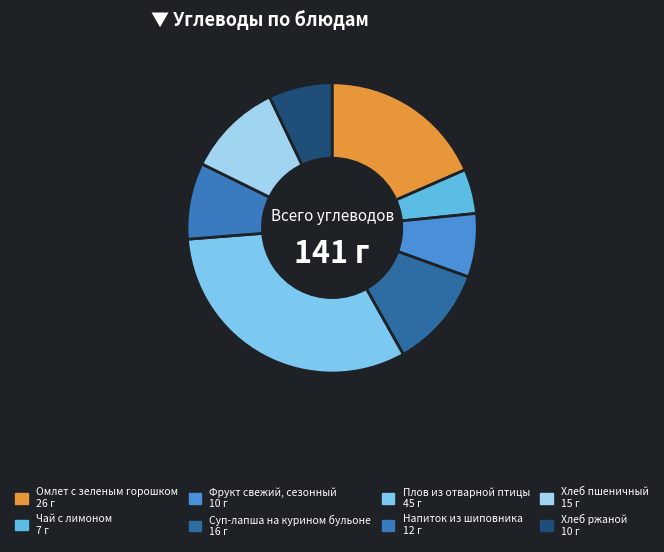

Is there any slice that represents more than half of the pie?

No